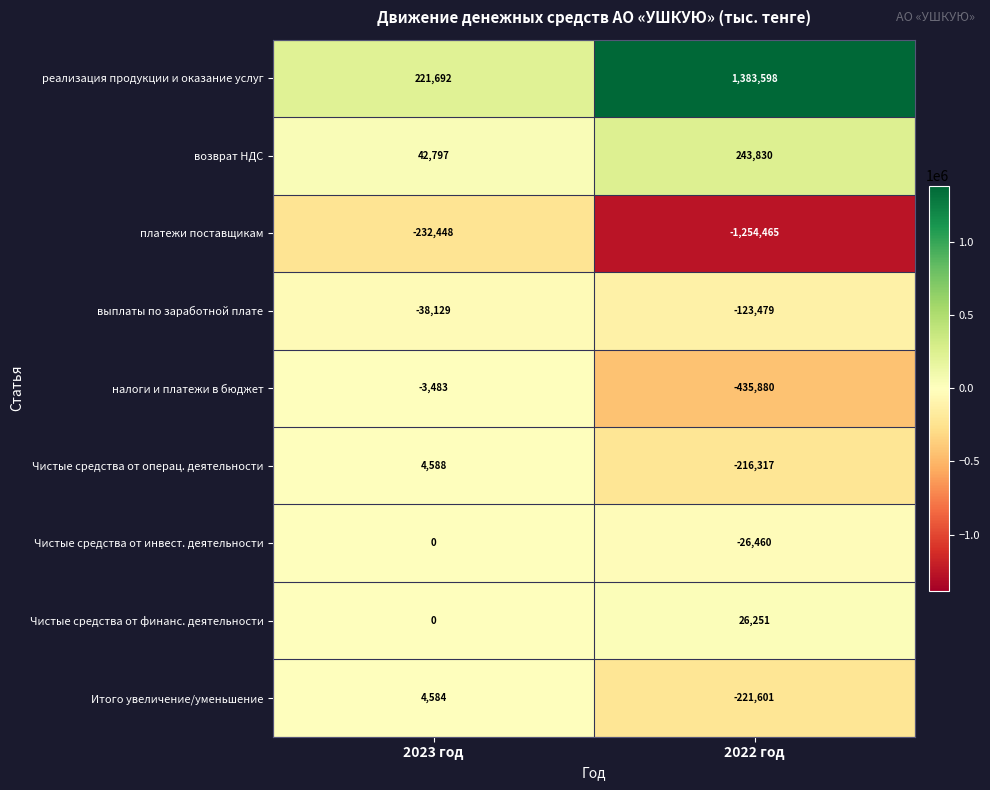

What is the sum of the платежи поставщикам values at 2022 год and 2023 год?

-1486913